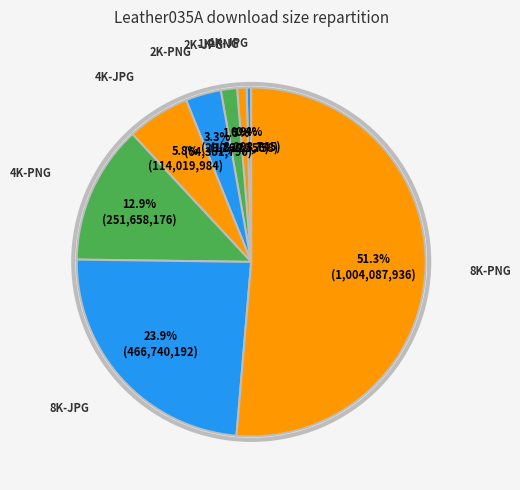

Which category has the biggest portion of the pie?

8K-PNG